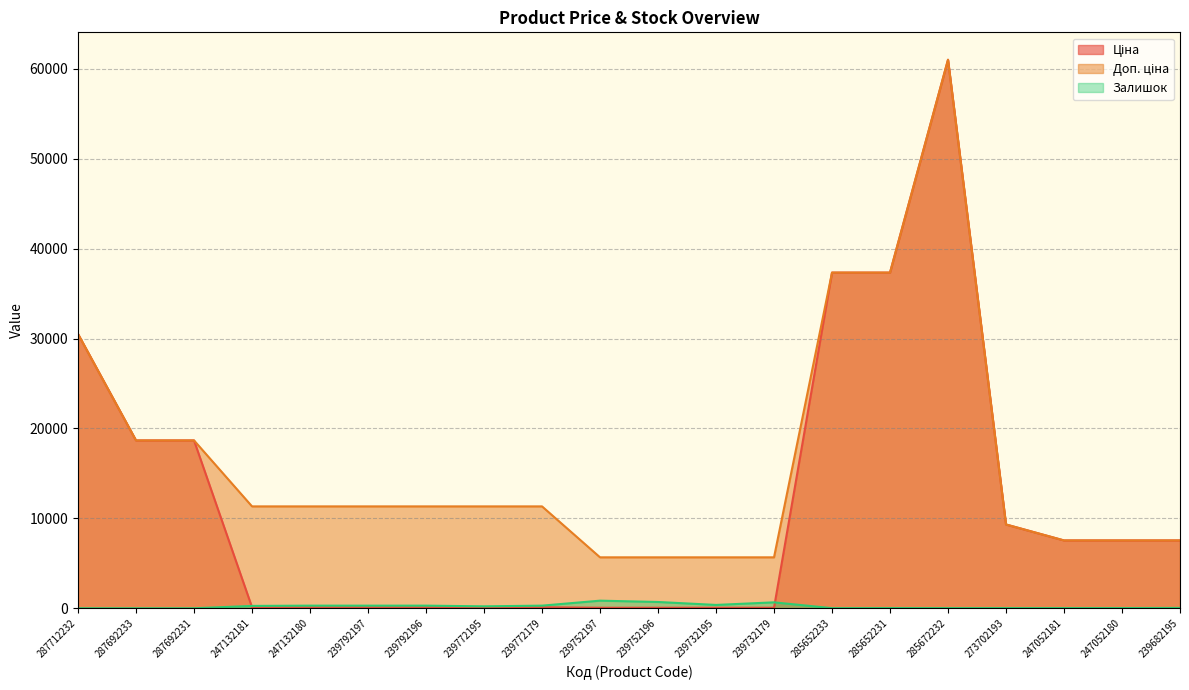

The value of Ціна at 239752197 is 74.4. True or false?

False